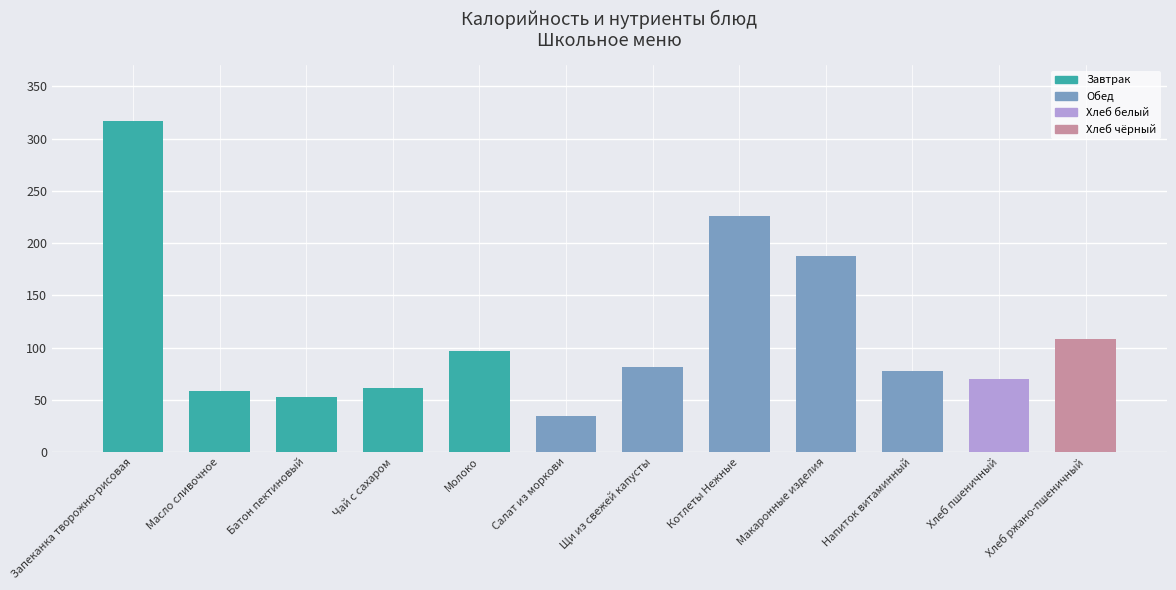

Reading left to right, extract all data points from this chart.

316.8	58.2	52.3	61.2	96.4	34.5	81.4	225.8	187.6	77.6	70.3	108.0